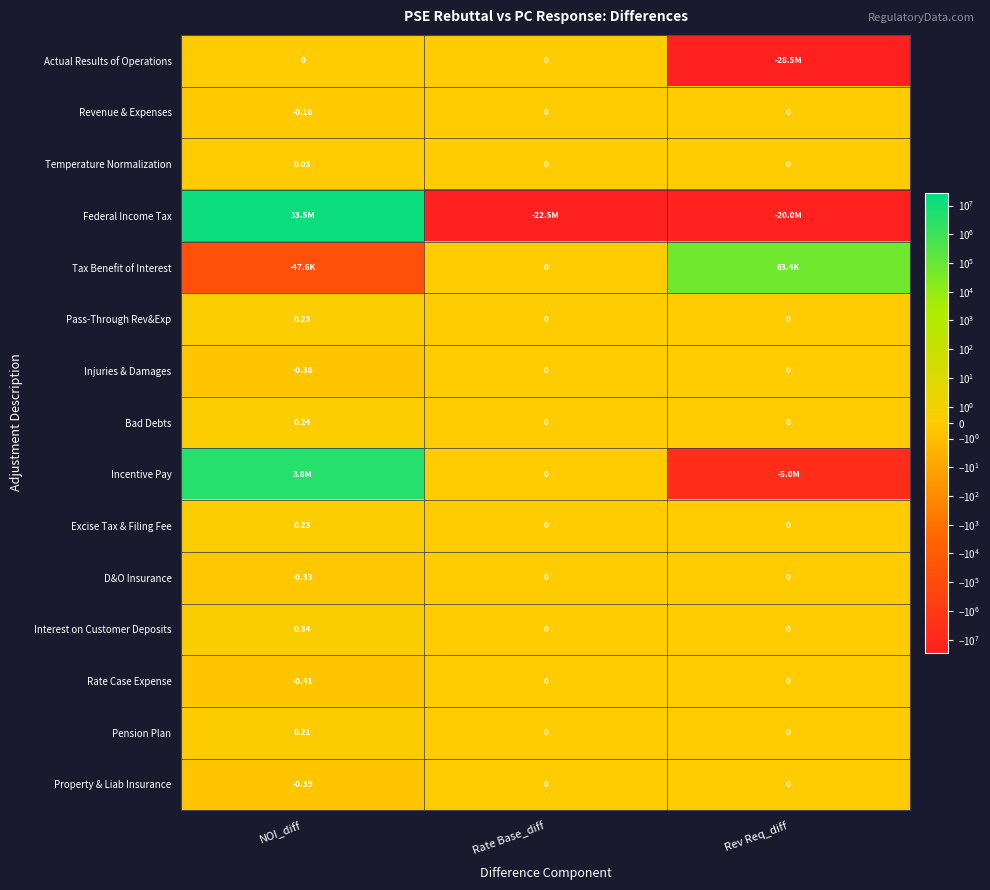

At which category is the sum across all series the highest?

NOI_diff